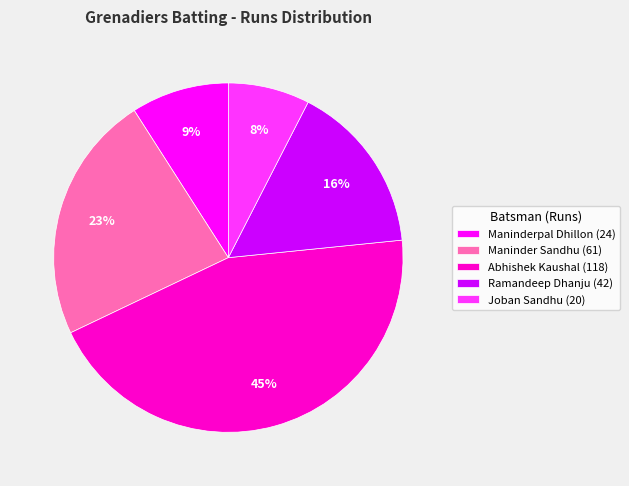

What is the smallest slice in the pie chart?

Joban Sandhu (20)